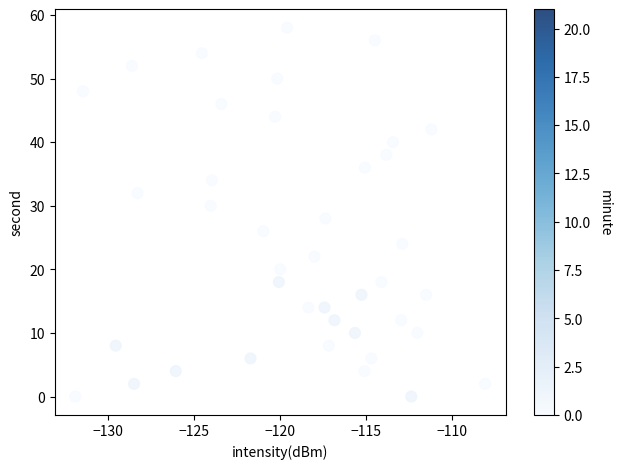

What is the range of Y values (max minus min)?

58